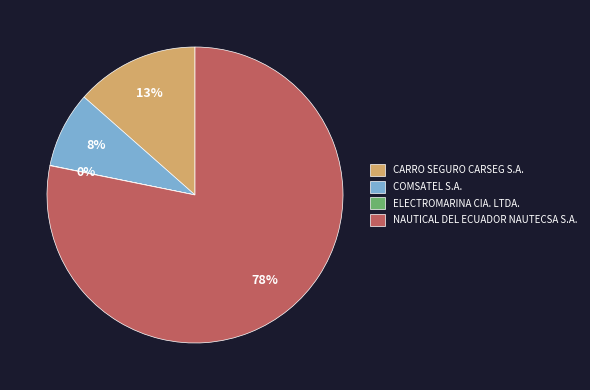

True or false: NAUTICAL DEL ECUADOR NAUTECSA S.A. accounts for 78% of the total.

True